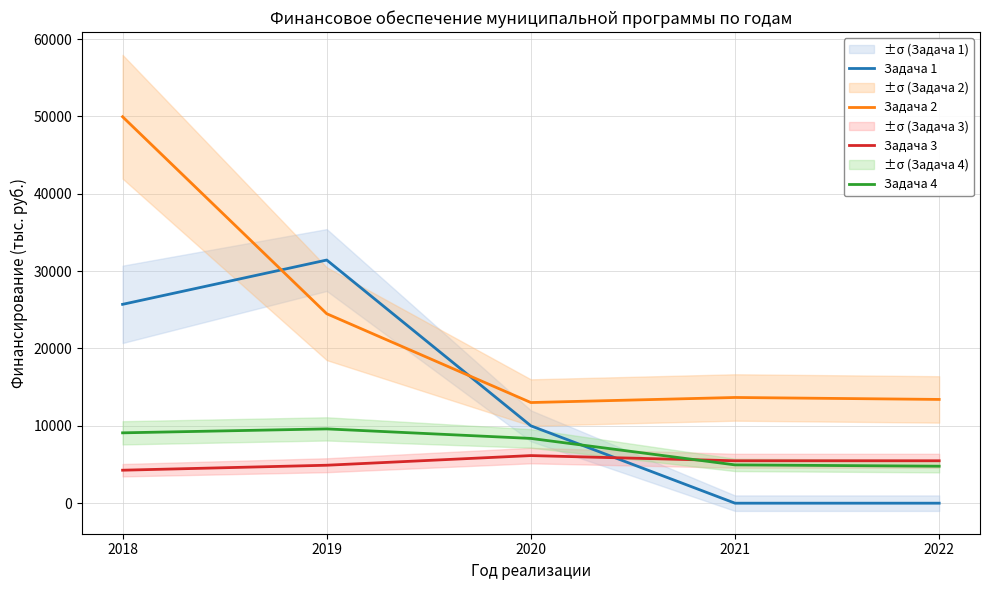

What is the average value of the Задача 1 series?

13428.2